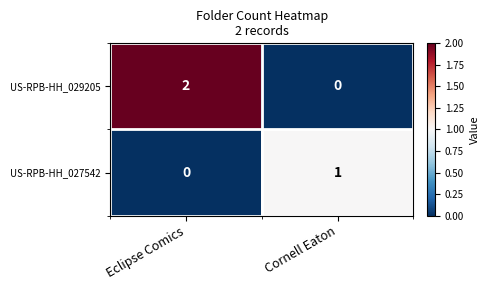

The US-RPB-HH_027542 series shows 0 at Cornell Eaton. True or false?

False